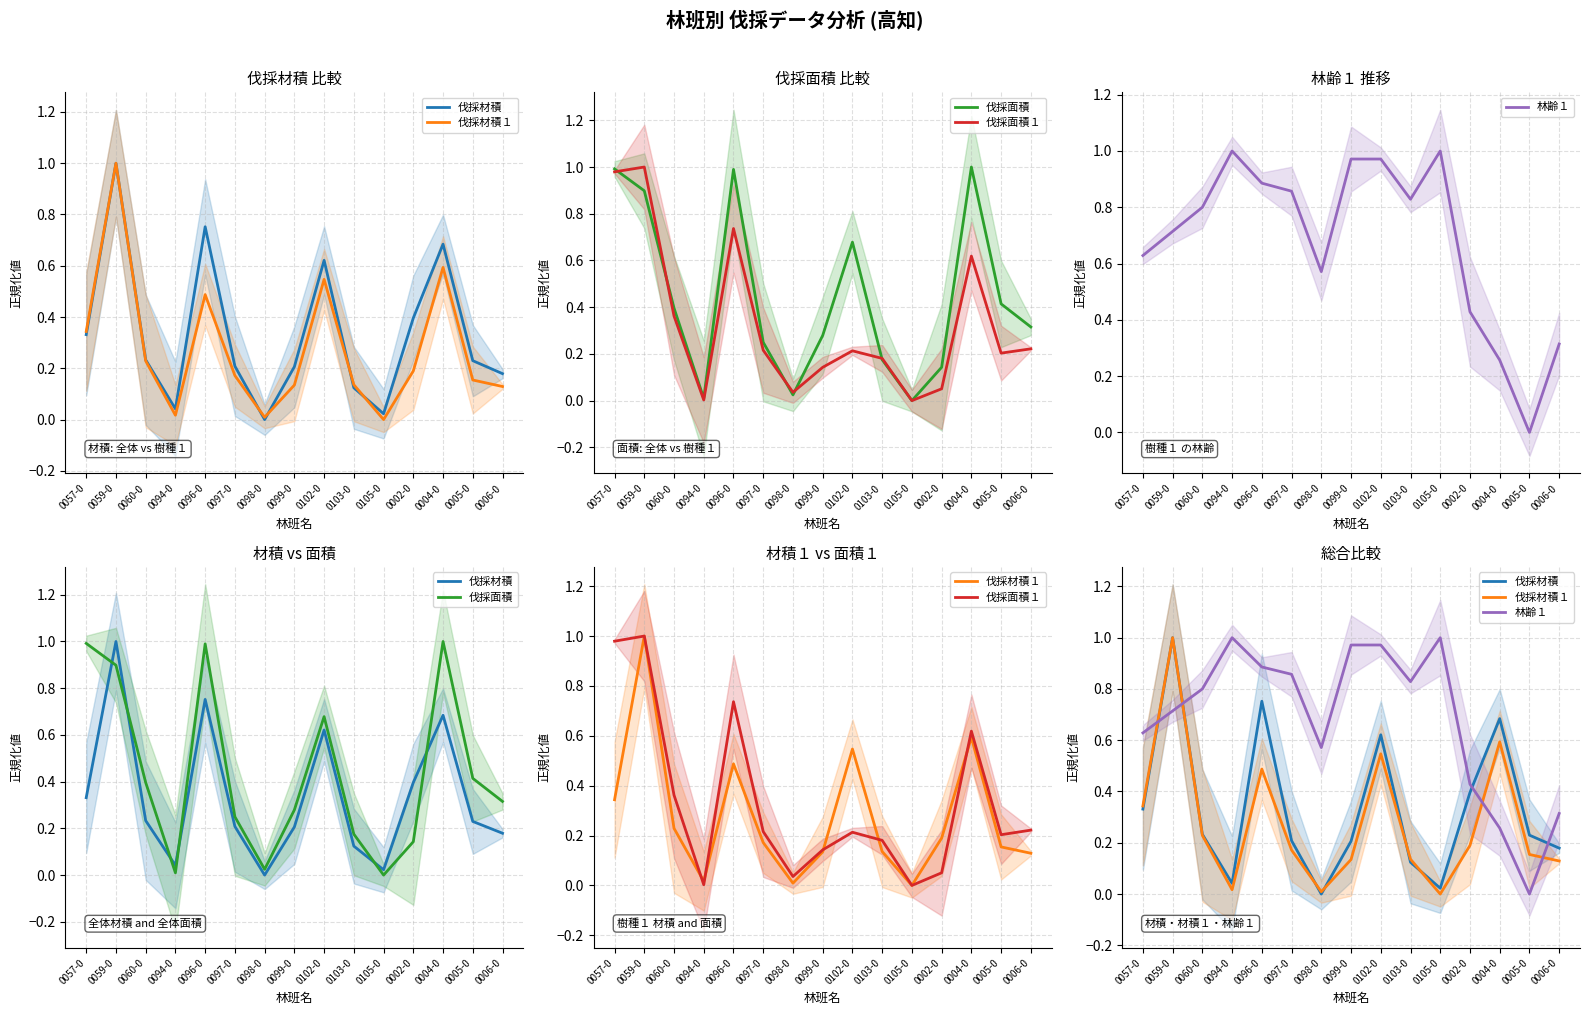

At which category is the sum across all series the highest?

0059-0